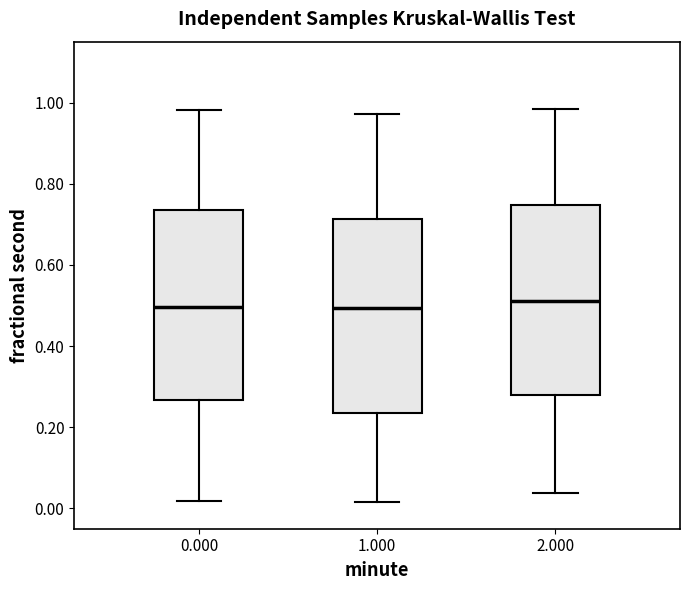

Reading left to right, transcribe this box plot: for each box, give where its median line is, the range the box spans, and where its two whiskers end, as read against the y-axis. The values are not printed on the chart, so give them approximately, as read against the axis.

0.000: median 0.50, box 0.26 to 0.74, whiskers 0.02 to 0.98
1.000: median 0.50, box 0.24 to 0.72, whiskers 0.02 to 0.98
2.000: median 0.52, box 0.28 to 0.74, whiskers 0.04 to 0.98